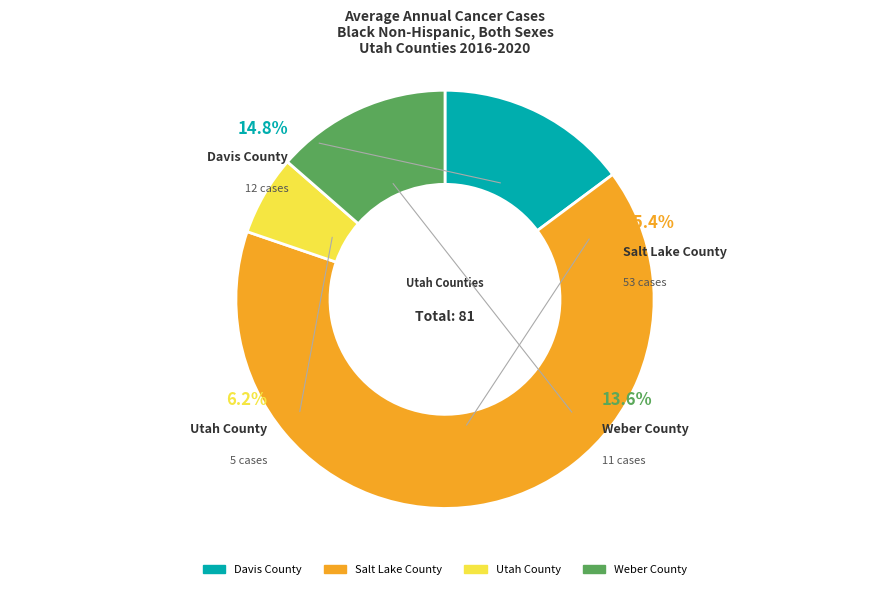

What percentage do Utah County and Salt Lake County together represent?

71.6%